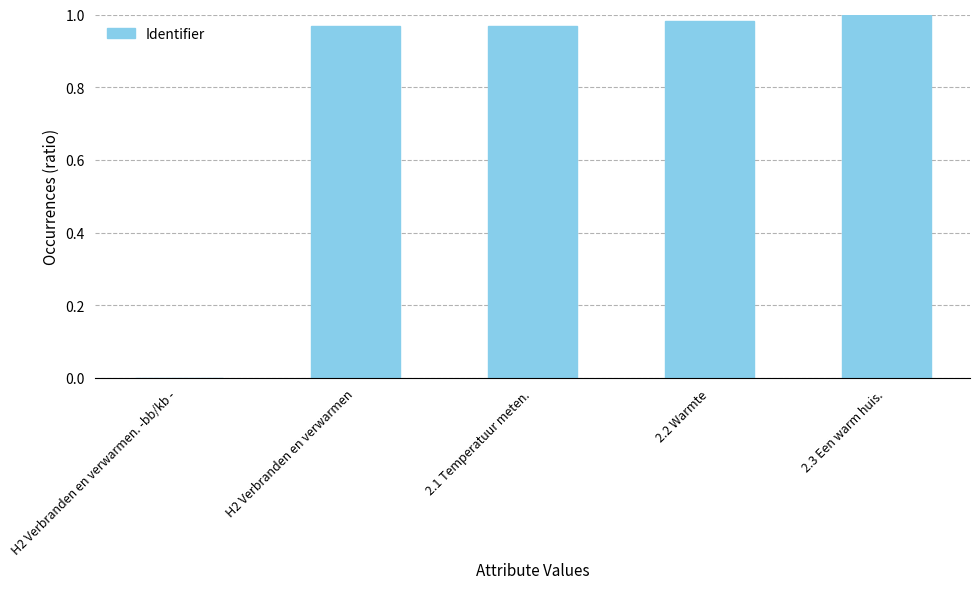

What is the sum of all values?

3.9